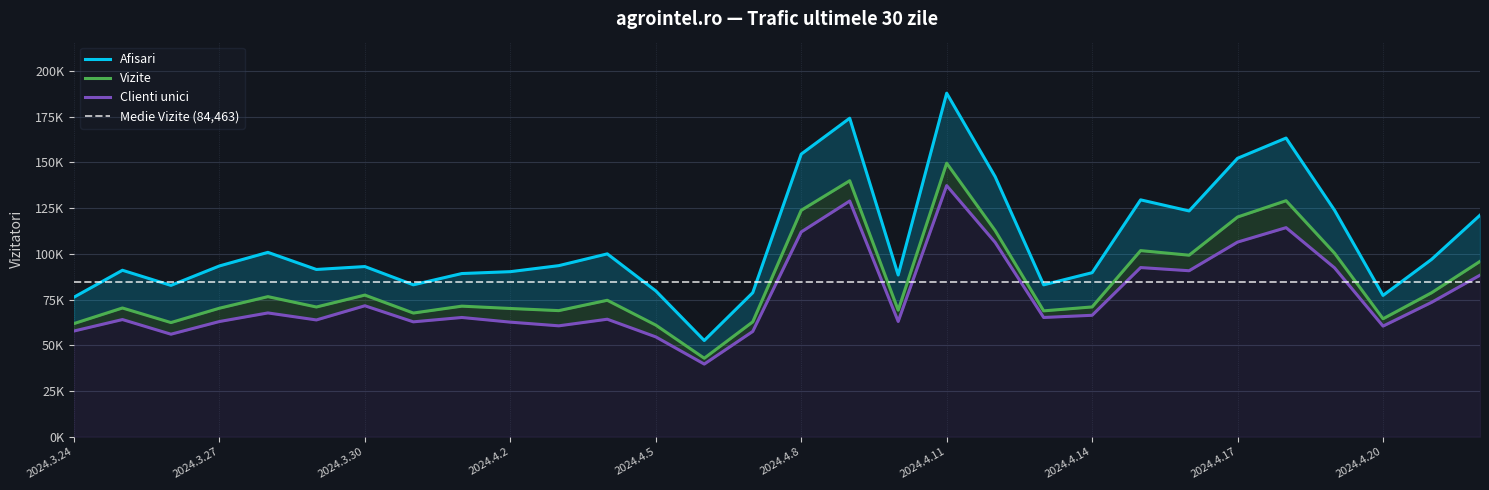

List the labels in order of Clienti unici value, smallest first.

2024.4.6, 2024.4.5, 2024.3.26, 2024.4.7, 2024.3.24, 2024.4.20, 2024.4.3, 2024.4.2, 2024.3.31, 2024.3.27, 2024.4.10, 2024.3.29, 2024.3.25, 2024.4.4, 2024.4.13, 2024.4.1, 2024.4.14, 2024.3.28, 2024.3.30, 2024.4.21, 2024.4.22, 2024.4.16, 2024.4.19, 2024.4.15, 2024.4.12, 2024.4.17, 2024.4.8, 2024.4.18, 2024.4.9, 2024.4.11